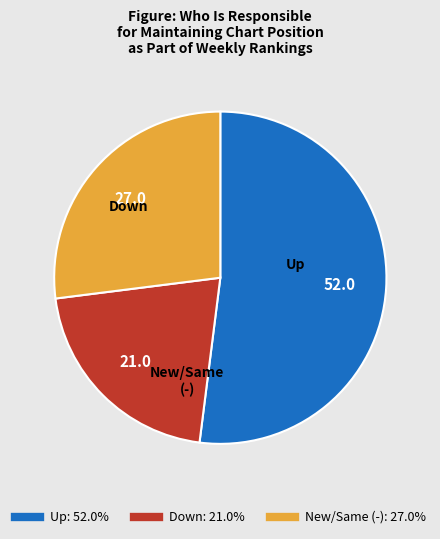

Does any single category account for the majority?

Yes